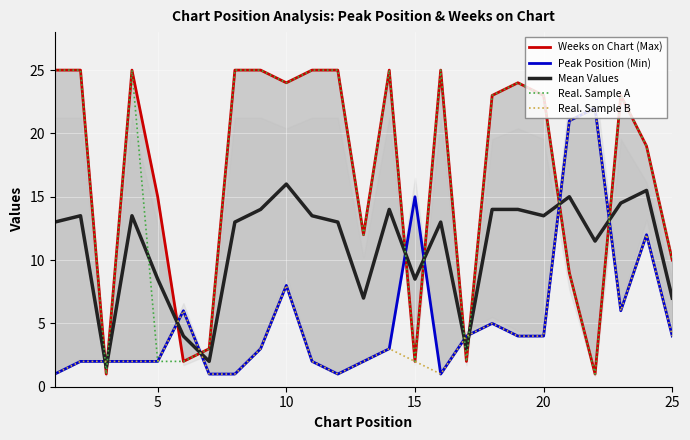

List the series in order of their peak value, lowest first.

Mean Values, Peak Position (Min), Real. Sample B, Weeks on Chart (Max), Real. Sample A